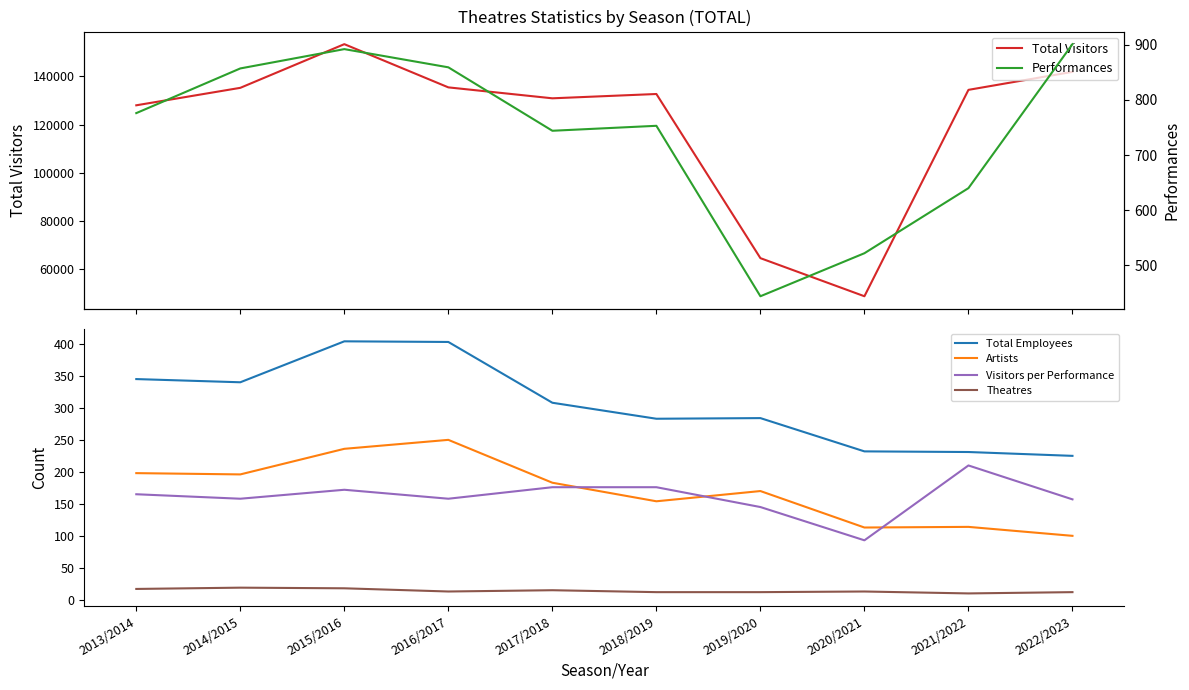

Which category has the highest value in the Visitors per Performance series?

2021/2022